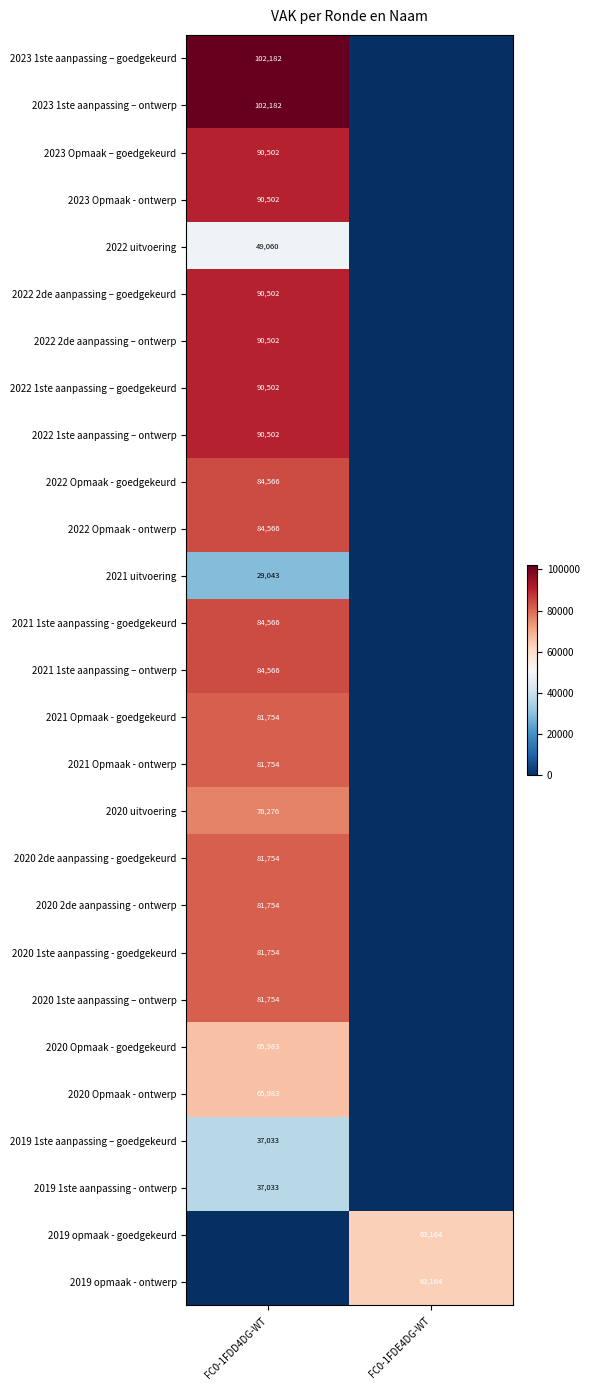

Is it true that 2023 Opmaak – goedgekeurd equals 90502 at FC0-1FDD4DG-WT?

True